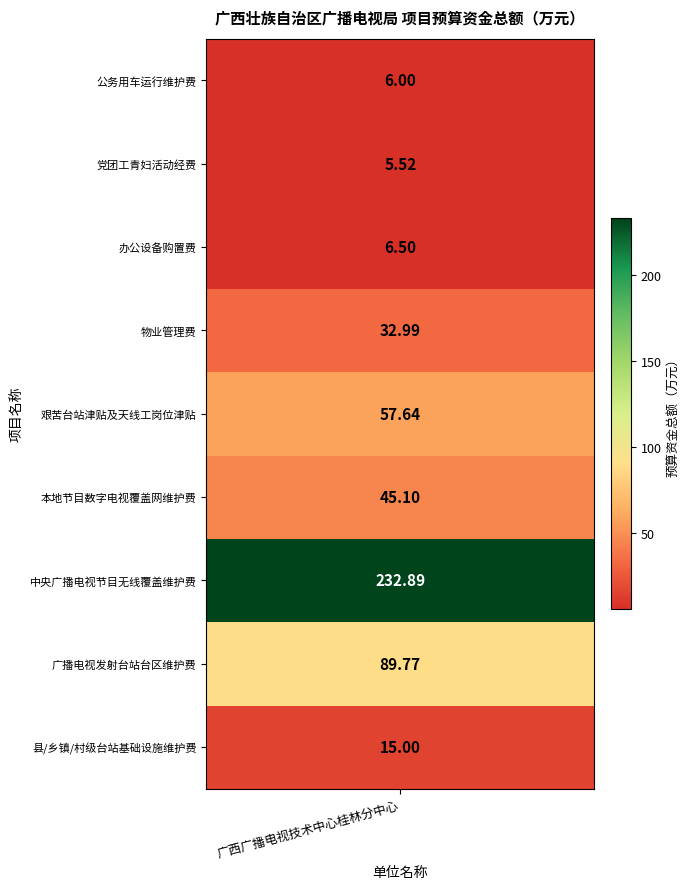

Rank the categories by value from highest to lowest.

中央广播电视节目无线覆盖（数字）运行维护费, 广西广播电视发射台站台区运行维护费, 艰苦广播电视台站津贴及广播电视天线工岗位津贴, 广西本地节目地面数字电视覆盖网台站运行维护费, 物业管理费, 县级、乡镇级和村级台站基础设施维护费, 办公设备购置费, 公务用车运行维护费, 党团工青妇活动经费